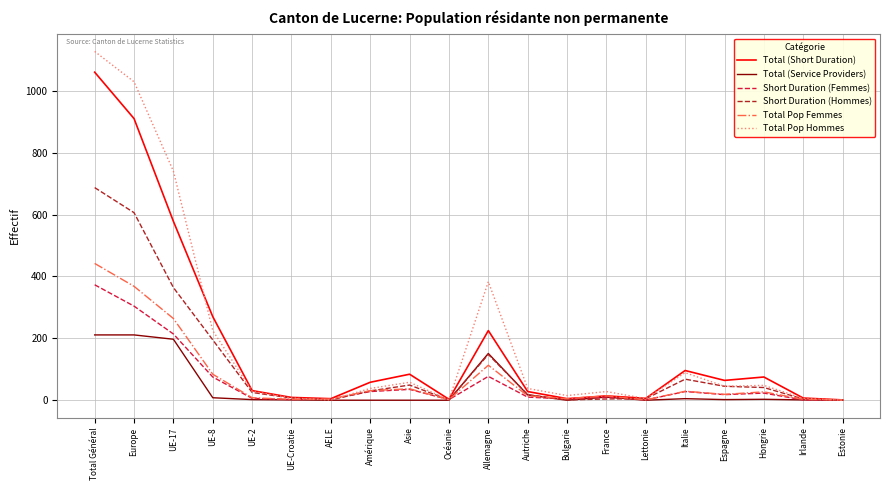

What is the difference between the maximum and minimum values in the Short Duration (Femmes) series?

372